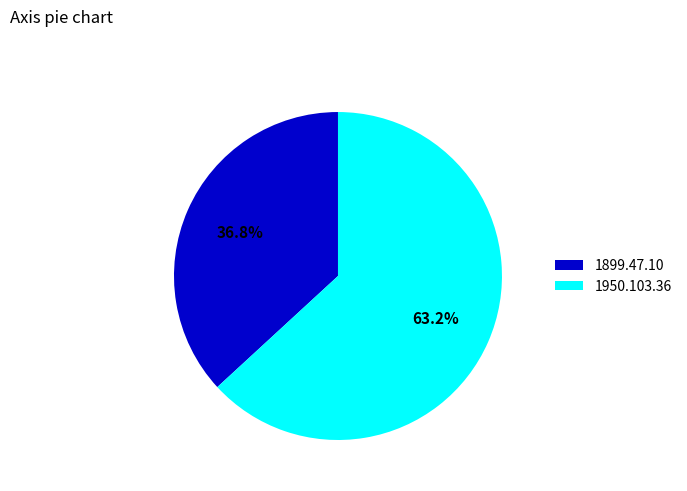

To the nearest percent, what is the difference between the largest and smallest slice percentages?

26%